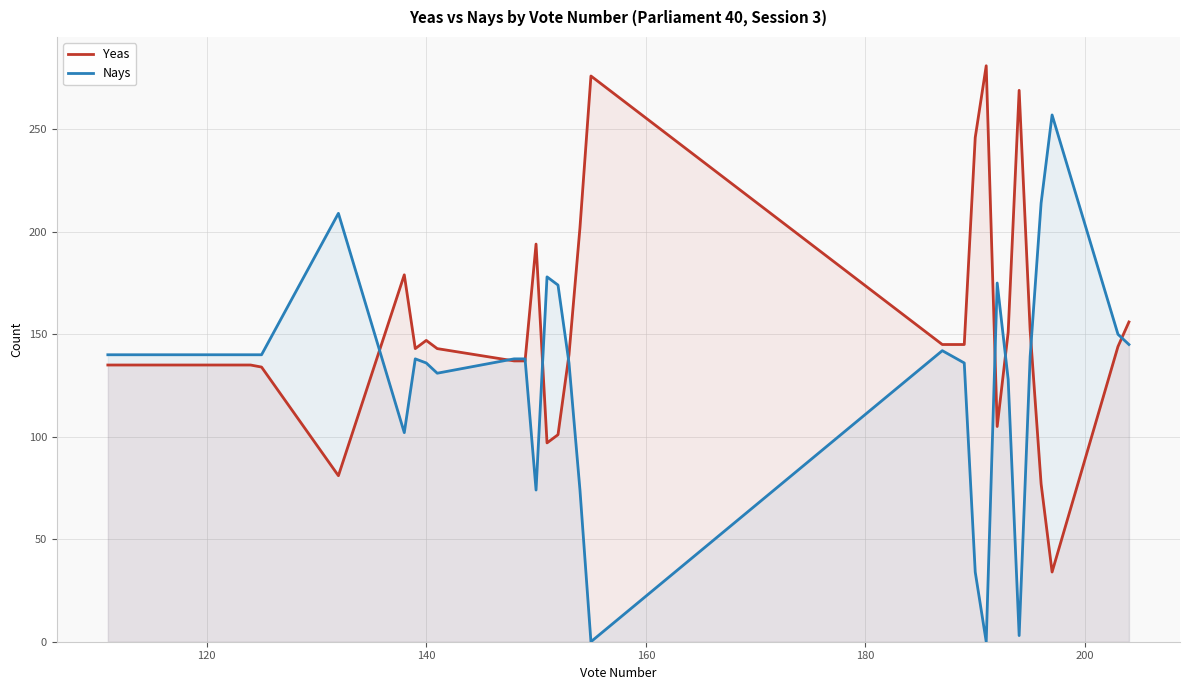

What are all the series names shown in the legend?

Yeas, Nays